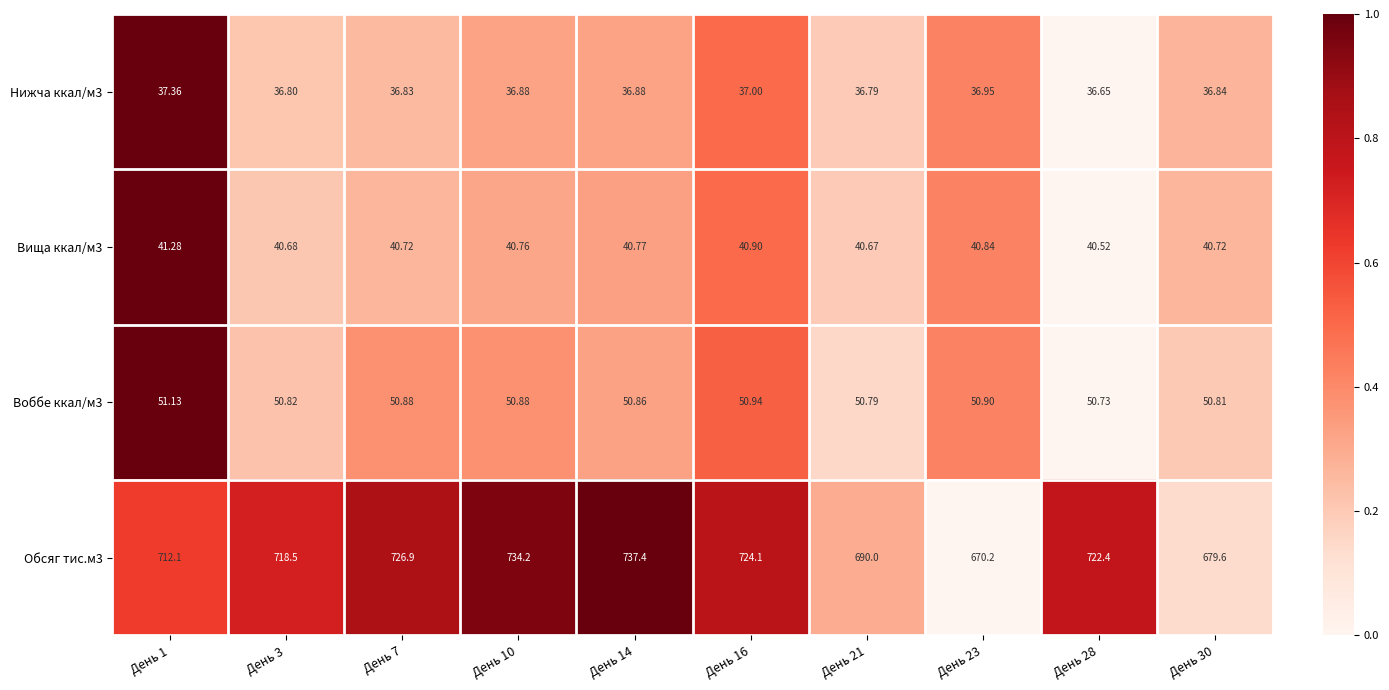

Is the value of Нижча ккал/м3 at День 28 greater than the value of Воббе ккал/м3 at День 3?

No